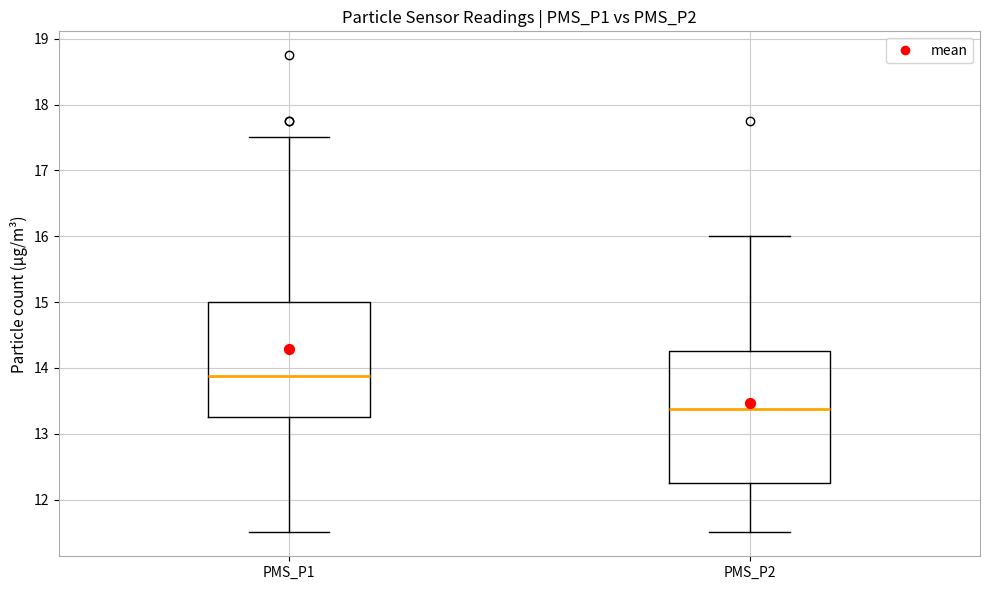

Which box's median line is the lowest?

PMS_P2